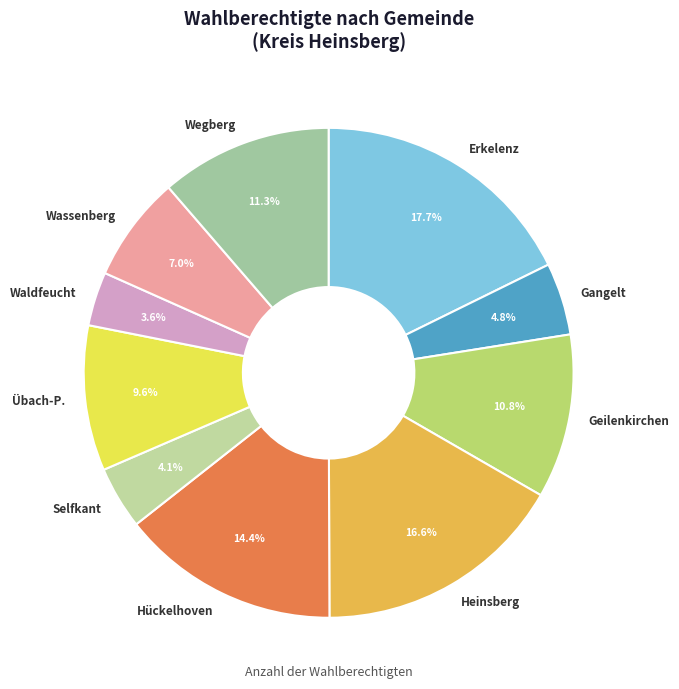

How many slices are in this pie chart?

10